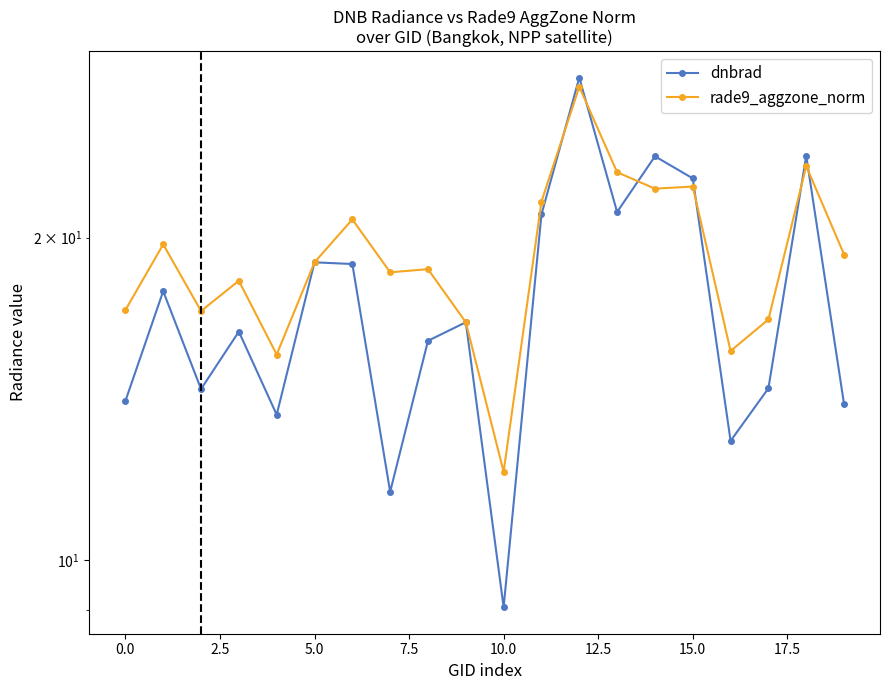

Reading left to right, what are all the values shown in this chart?

dnbrad: 14.1	17.8	14.4	16.3	13.7	19.0	18.9	11.6	16.0	16.7	9.0	21.0	28.2	21.1	23.8	22.7	12.9	14.5	23.8	14.0
rade9_aggzone_norm: 17.1	19.7	17.1	18.2	15.6	19.0	20.8	18.6	18.7	16.7	12.1	21.6	27.6	23.0	22.2	22.3	15.7	16.8	23.3	19.3